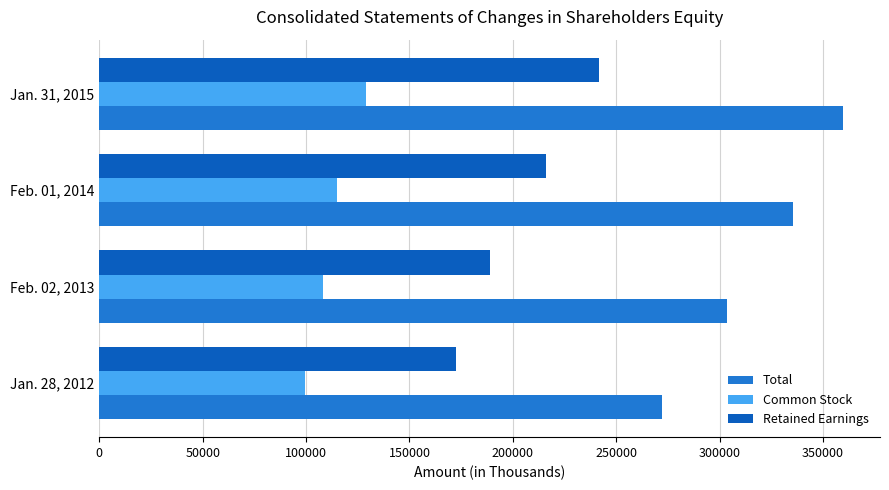

Read the Total value at Feb. 02, 2013, to the nearest 10.

303420